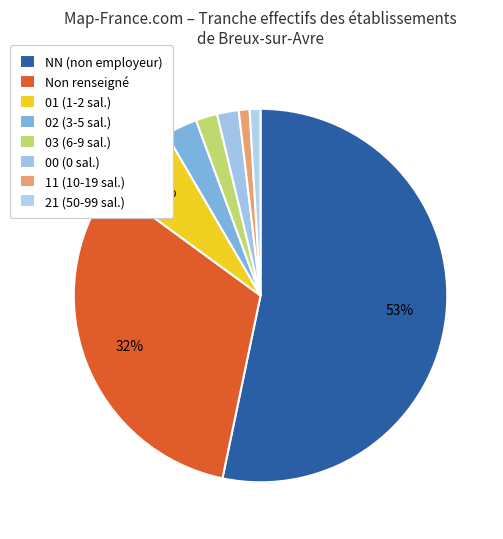

Count the number of slices in the pie.

8